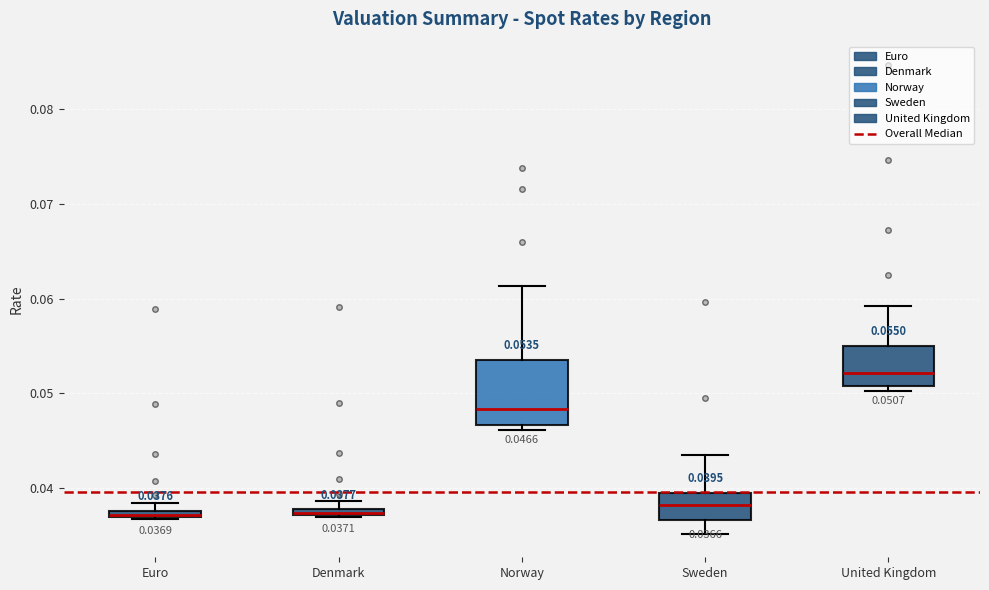

Comparing the boxes themselves (not the whiskers), which one is the tallest?

Norway